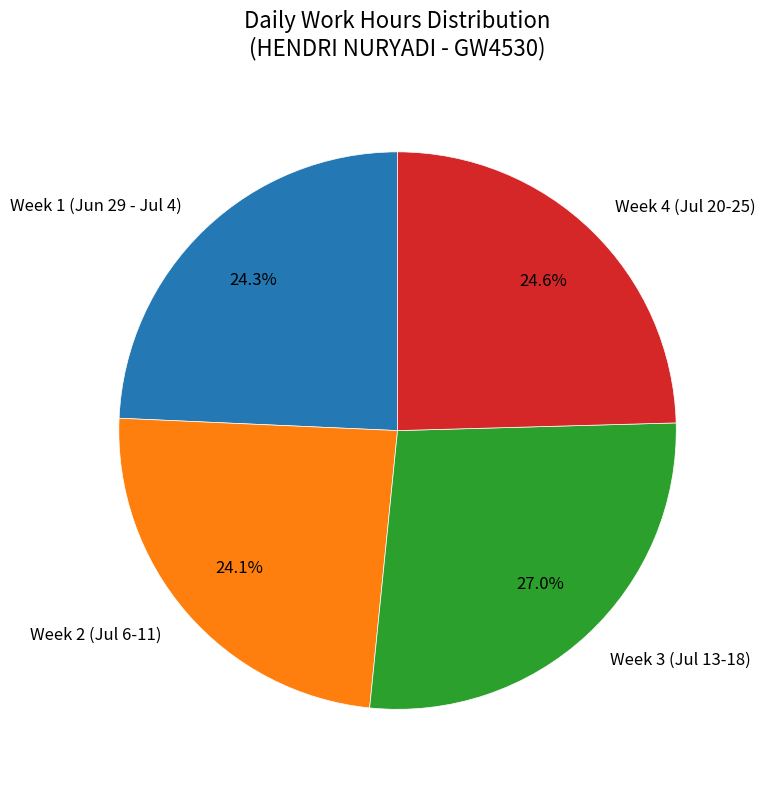

What is the ratio of the value at Week 4 (Jul 20-25) to the value at Week 3 (Jul 13-18)?

0.9